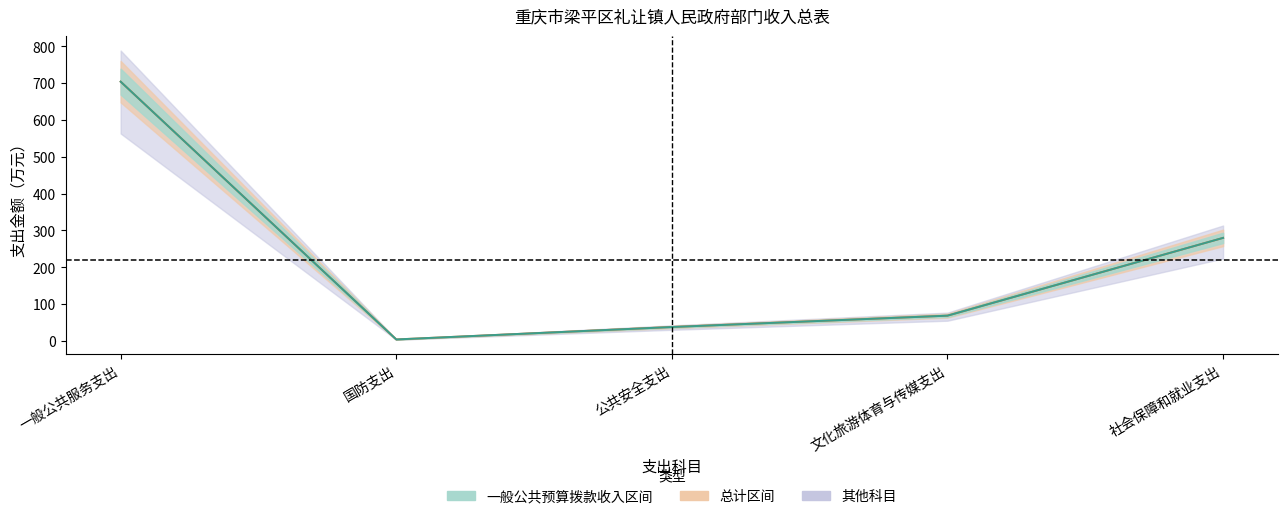

What is the label of the 4th point from the left?

文化旅游体育与传媒支出